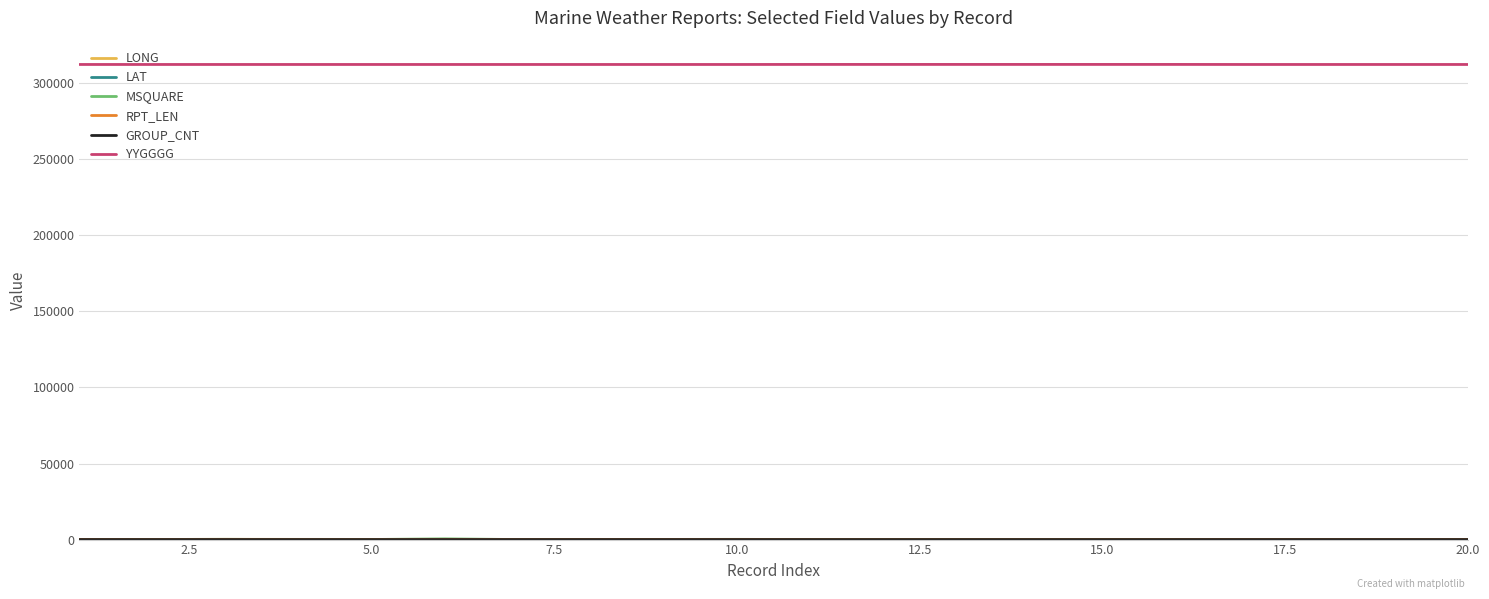

At how many categories does at least one series exceed 197380?

20